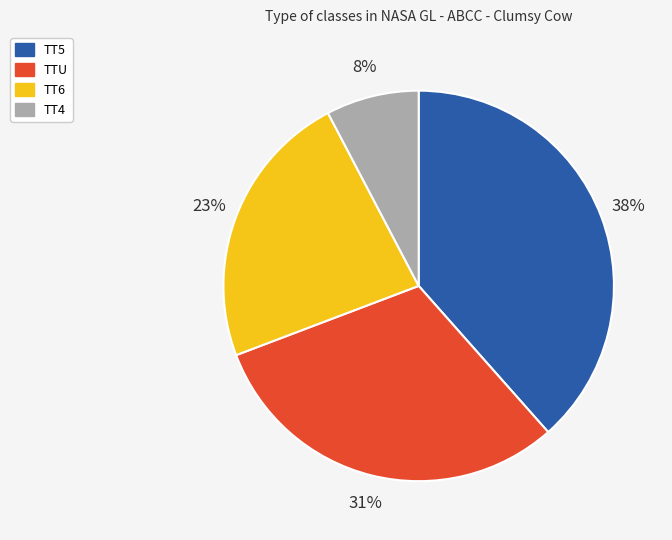

What percentage is the TT6 slice, to the nearest percent?

23%